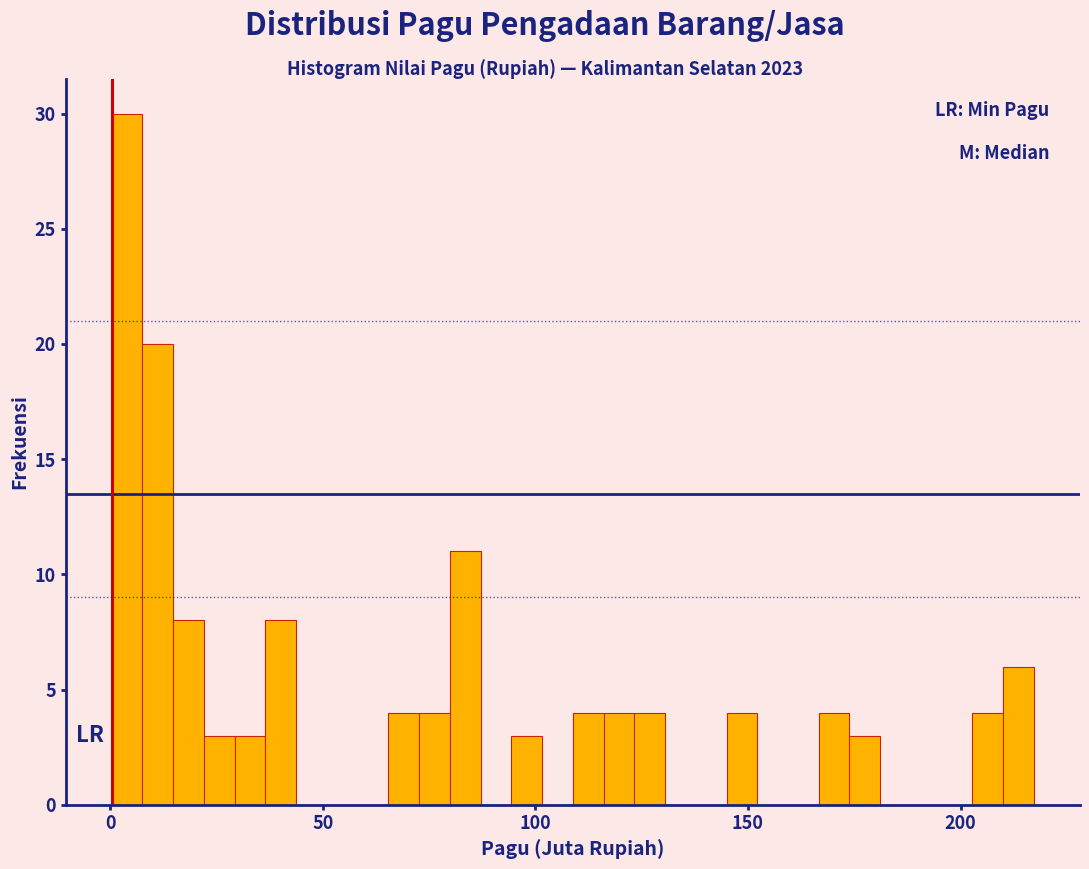

Around what value on the x-axis is the tallest bar? Give the approximate position of its centre, as read against the axis.

5